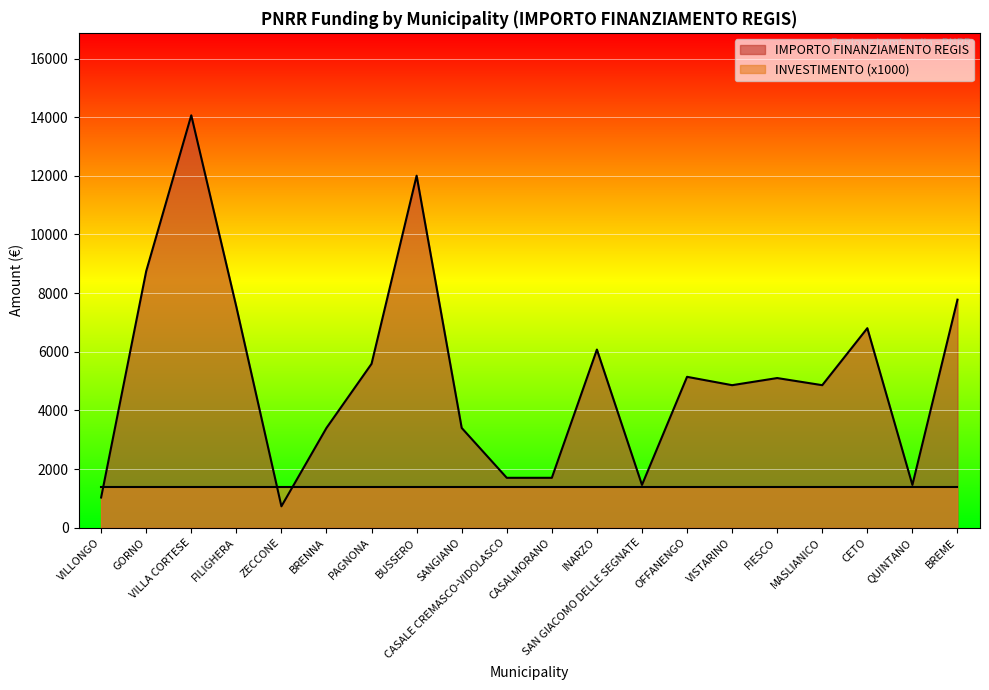

Which category has the highest value across all series?

VILLA CORTESE